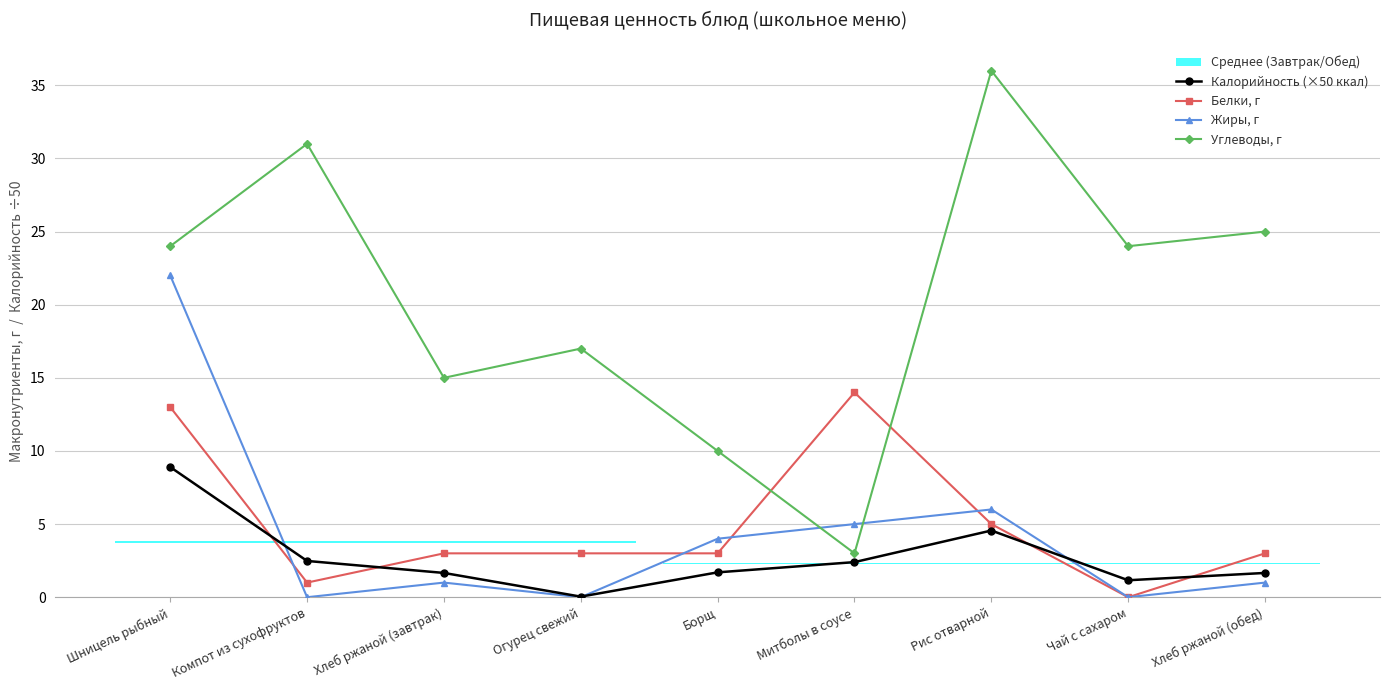

The value of Калорийность (×50 ккал) at Хлеб ржаной (обед) is 1.7. True or false?

True